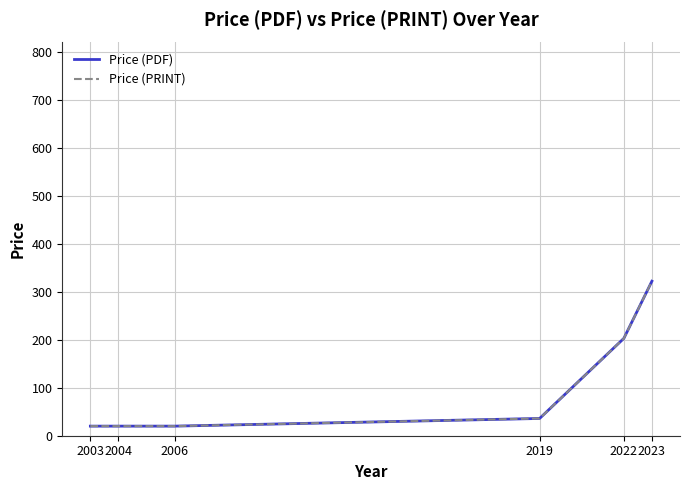

Between 2023 and 2019, which is larger?

2023